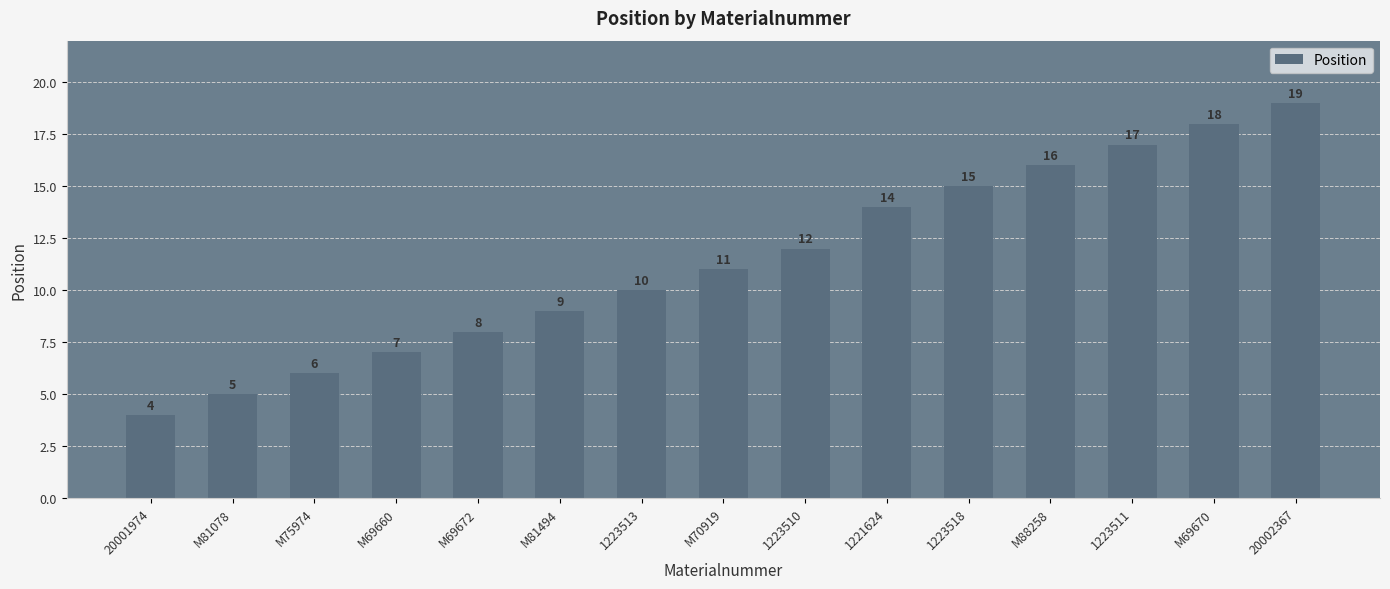

True or false: the data shows 12 at M69660.

False